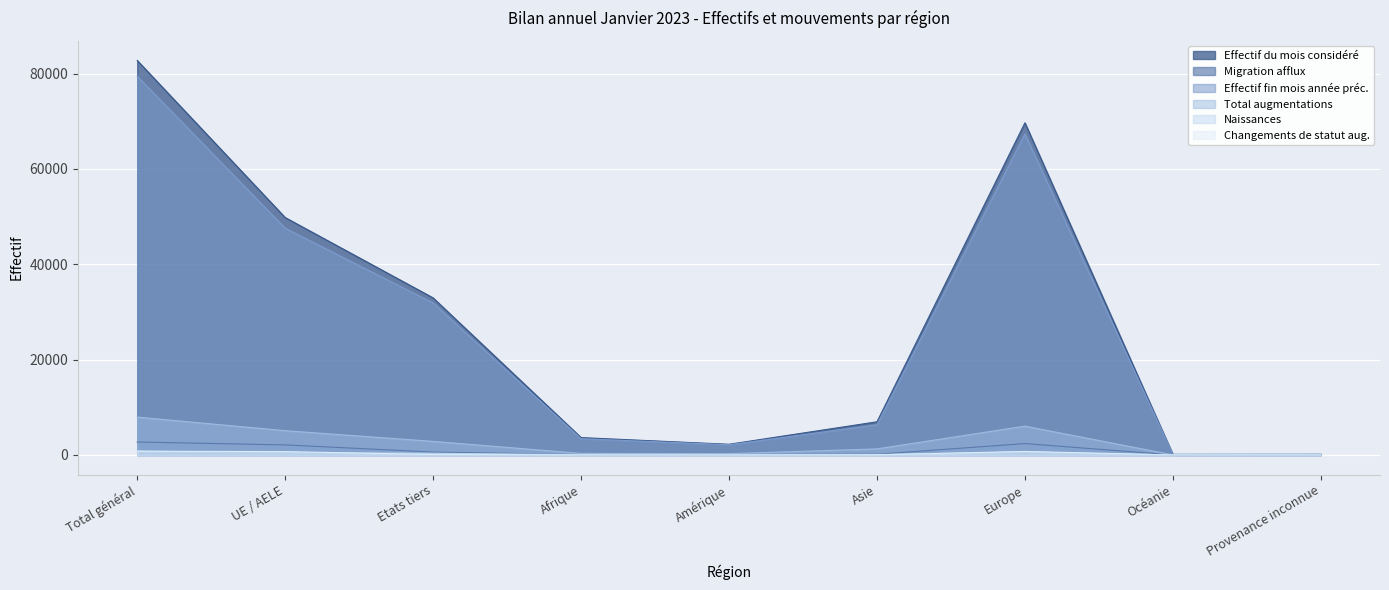

What is the average value of the Effectif du mois considéré series?

27584